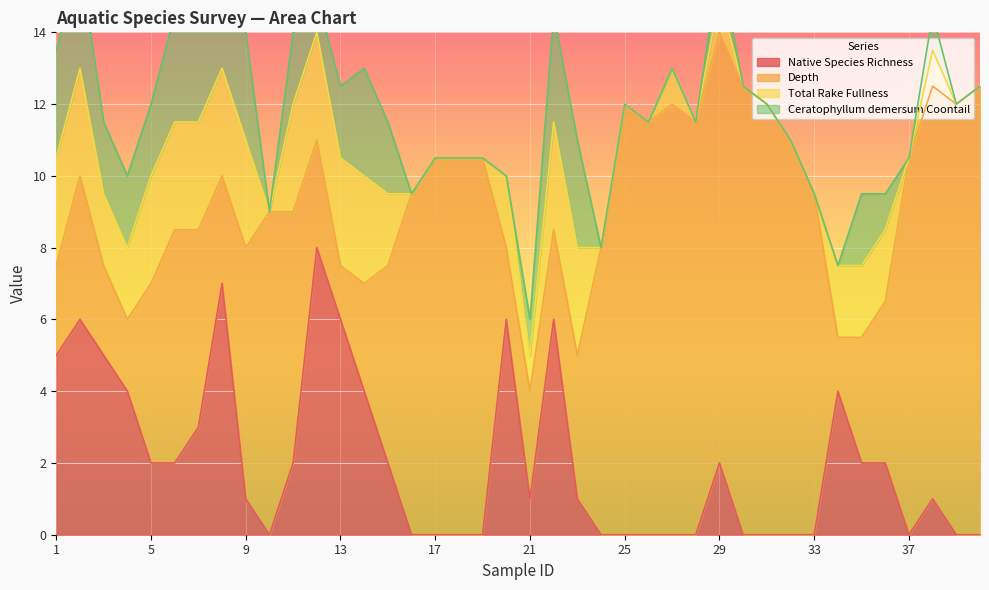

True or false: Ceratophyllum_demersum_Coontail and Depth cross at least once.

True